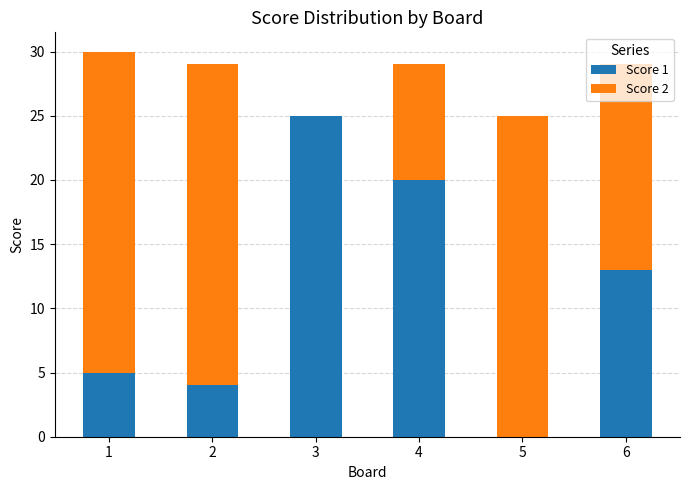

How many values in Score 1 are above zero?

5